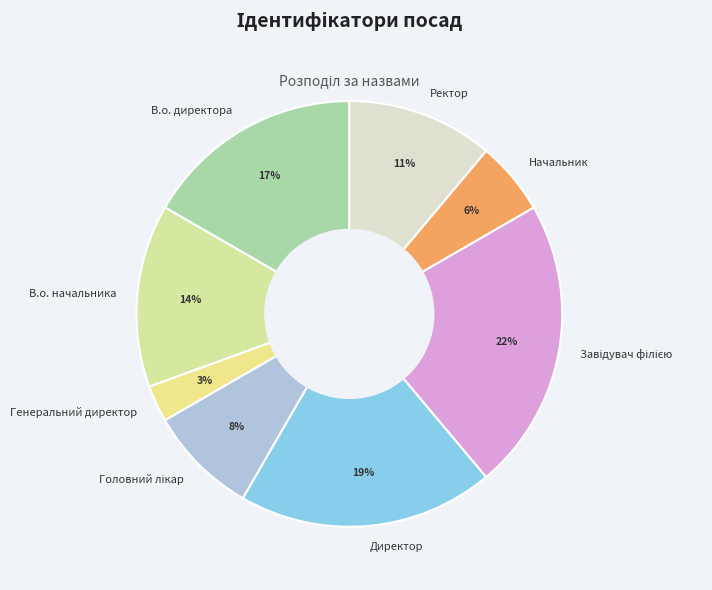

Combined, do Начальник and Директор account for over 50%?

No